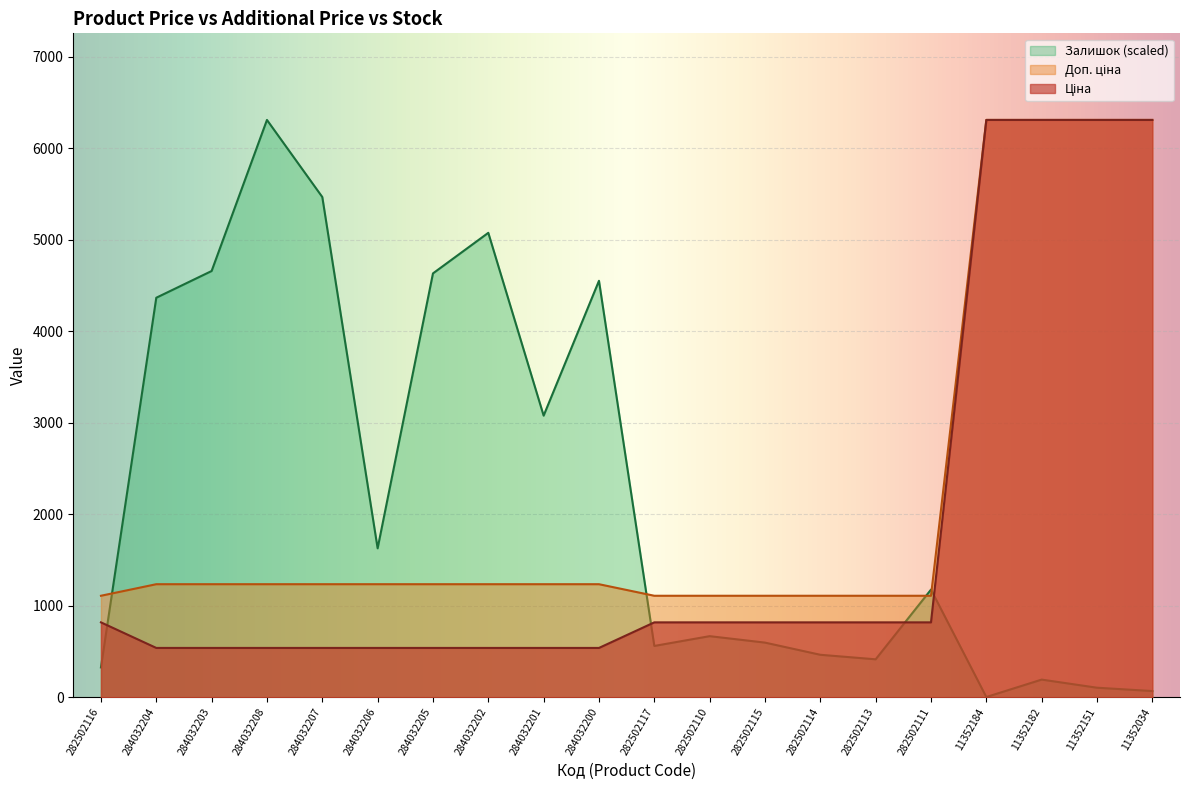

Reading left to right, transcribe all the data shown in this chart.

Ціна: 282502116=818.5	284032204=539.0	284032203=539.0	284032208=539.0	284032207=539.0	284032206=539.0	284032205=539.0	284032202=539.0	284032201=539.0	284032200=539.0	282502117=818.5	282502110=818.5	282502115=818.5	282502114=818.5	282502113=818.5	282502111=818.5	11352184=6308.8	11352182=6308.8	11352151=6308.8	11352034=6308.8
Доп. ціна: 282502116=1109.2	284032204=1235.4	284032203=1235.4	284032208=1235.4	284032207=1235.4	284032206=1235.4	284032205=1235.4	284032202=1235.4	284032201=1235.4	284032200=1235.4	282502117=1109.2	282502110=1109.2	282502115=1109.2	282502114=1109.2	282502113=1109.2	282502111=1109.2	11352184=6308.8	11352182=6308.8	11352151=6308.8	11352034=6308.8
Залишок: 282502116=326.0	284032204=4365.8	284032203=4657.9	284032208=6308.8	284032207=5466.4	284032206=1627.4	284032205=4631.8	284032202=5075.2	284032201=3077.4	284032200=4551.0	282502117=560.7	282502110=667.6	282502115=597.2	282502114=464.2	282502113=414.7	282502111=1176.2	11352184=2.6	11352182=193.0	11352151=104.3	11352034=67.8